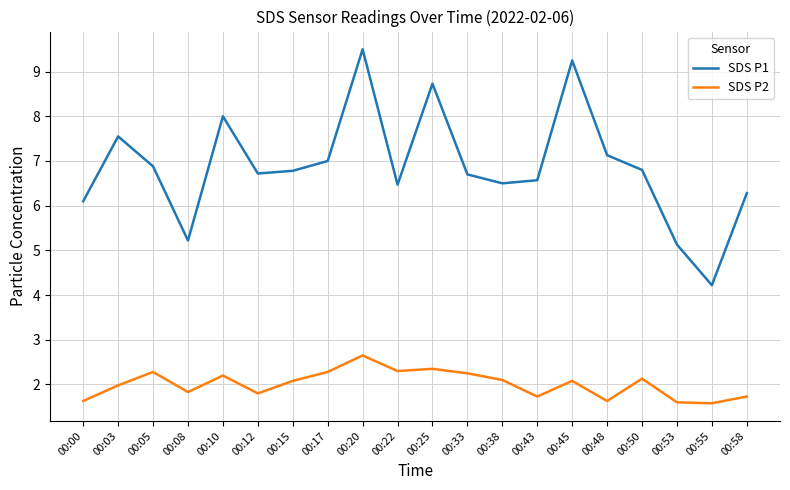

List the series in order of their overall mean, lowest first.

SDS P2, SDS P1